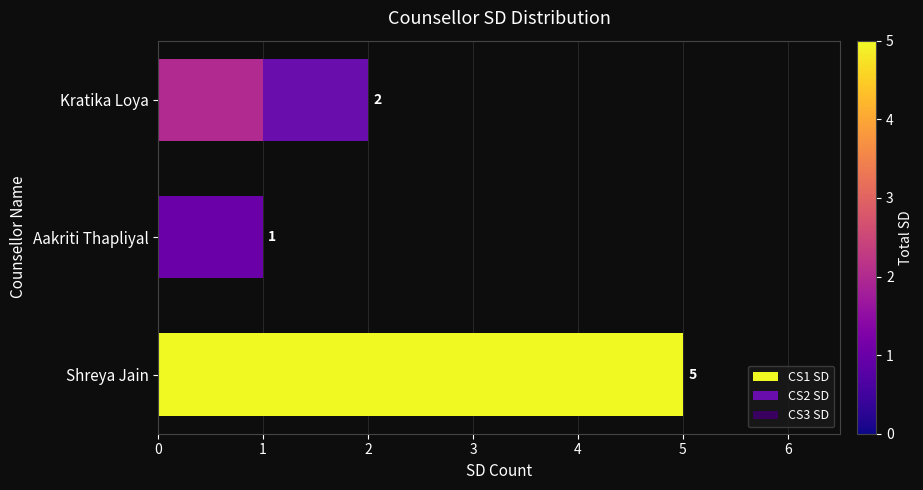

At which category is the sum across all series the highest?

Shreya Jain